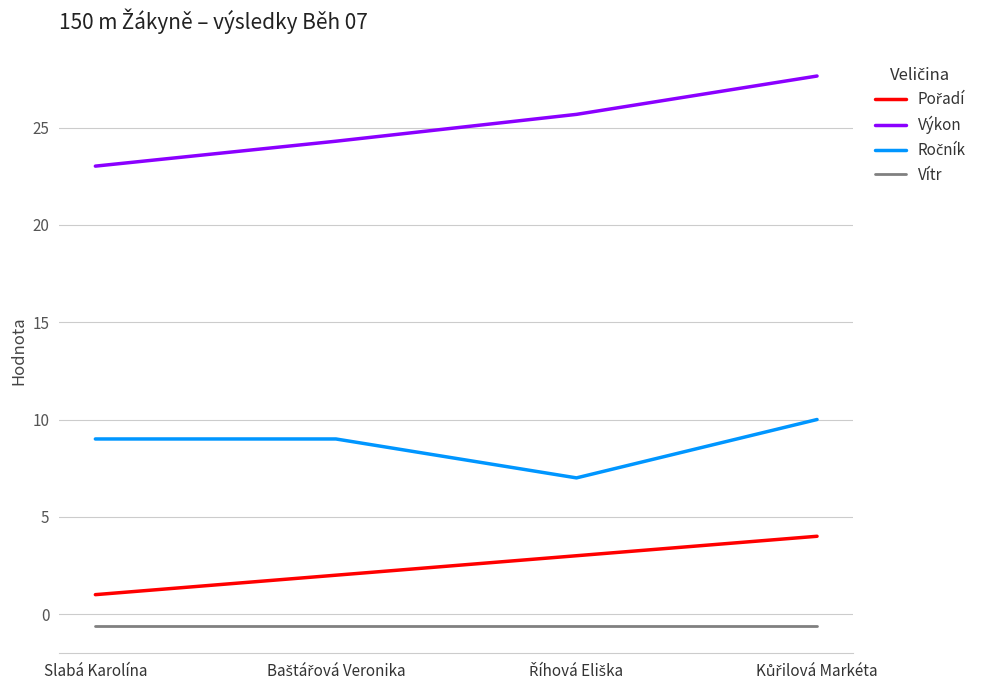

True or false: Vítr and Výkon intersect in this chart.

False